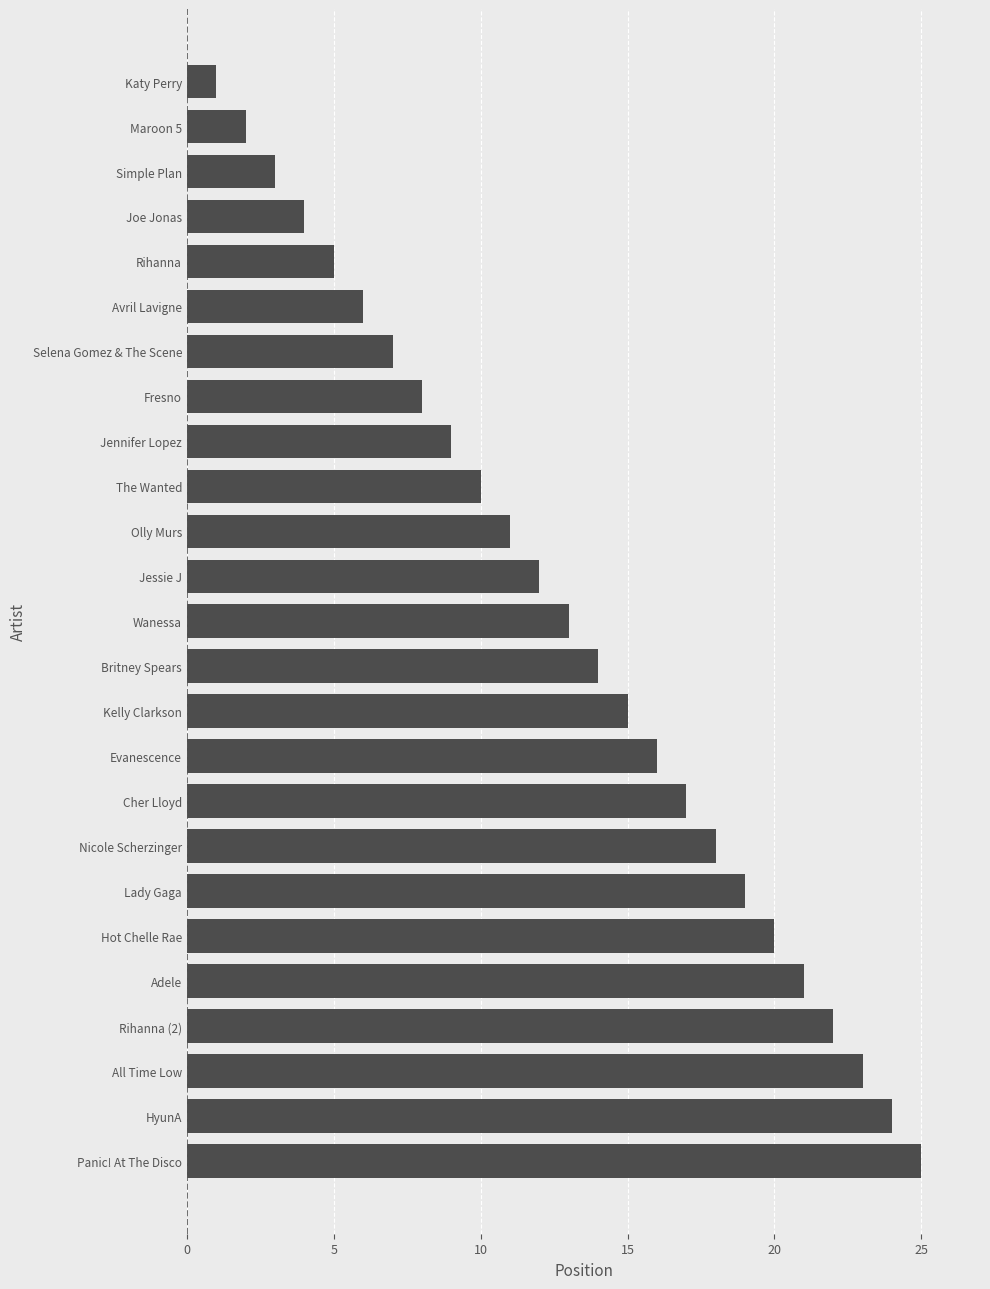

What is the average value?

13